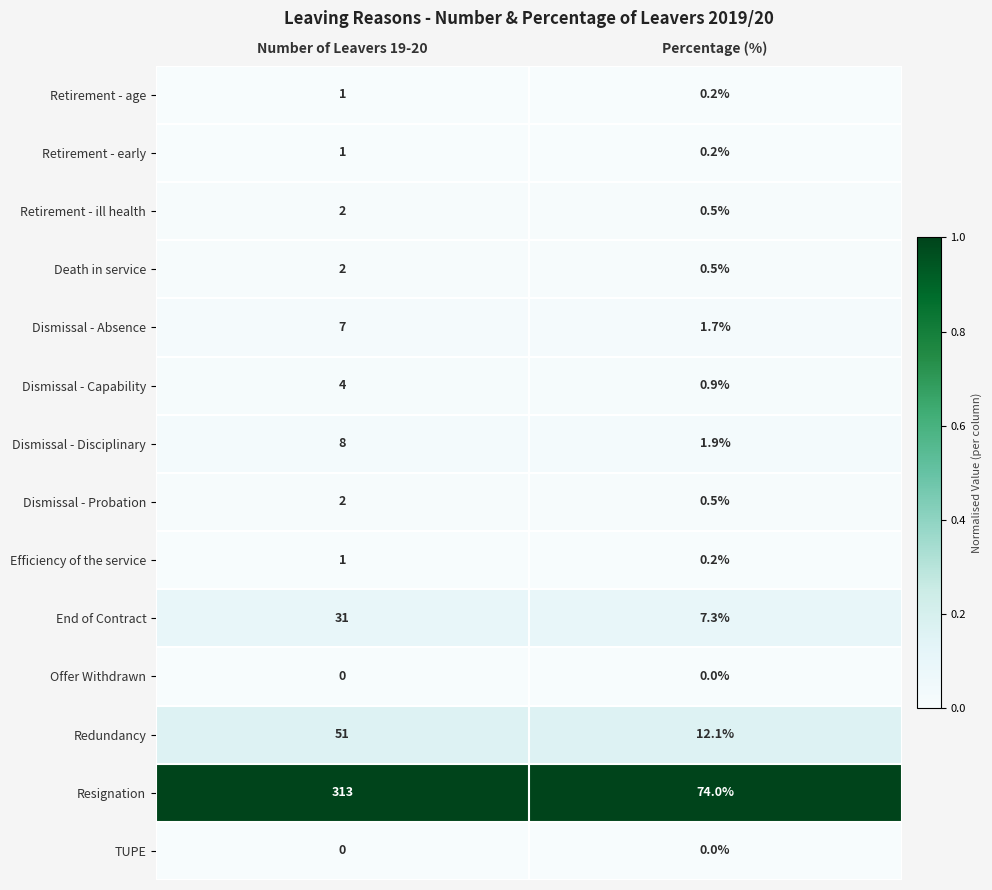

Reading left to right, transcribe all the data shown in this chart.

Retirement - age: Number of Leavers 19-20=1.0	Percentage (%)=0.2
Retirement - early: Number of Leavers 19-20=1.0	Percentage (%)=0.2
Retirement - ill health: Number of Leavers 19-20=2.0	Percentage (%)=0.5
Death in service: Number of Leavers 19-20=2.0	Percentage (%)=0.5
Dismissal - Absence: Number of Leavers 19-20=7.0	Percentage (%)=1.7
Dismissal - Capability: Number of Leavers 19-20=4.0	Percentage (%)=0.9
Dismissal - Disciplinary: Number of Leavers 19-20=8.0	Percentage (%)=1.9
Dismissal - Probation: Number of Leavers 19-20=2.0	Percentage (%)=0.5
Efficiency of the service: Number of Leavers 19-20=1.0	Percentage (%)=0.2
End of Contract: Number of Leavers 19-20=31.0	Percentage (%)=7.3
Offer Withdrawn: Number of Leavers 19-20=0.0	Percentage (%)=0.0
Redundancy: Number of Leavers 19-20=51.0	Percentage (%)=12.1
Resignation: Number of Leavers 19-20=313.0	Percentage (%)=74.0
TUPE: Number of Leavers 19-20=0.0	Percentage (%)=0.0